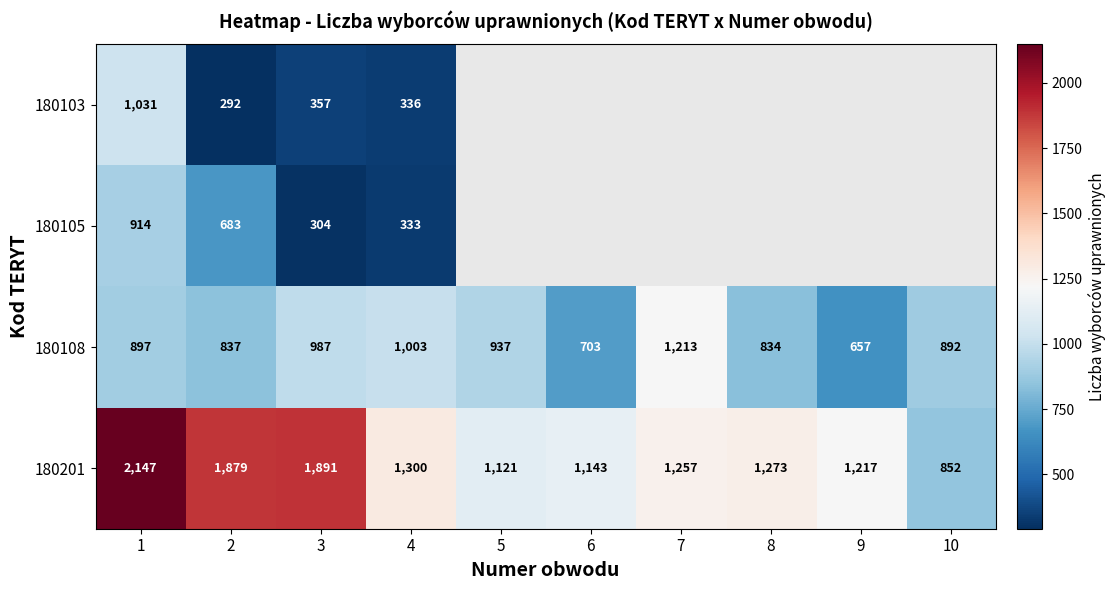

Read the 180201 value at 4.

1300